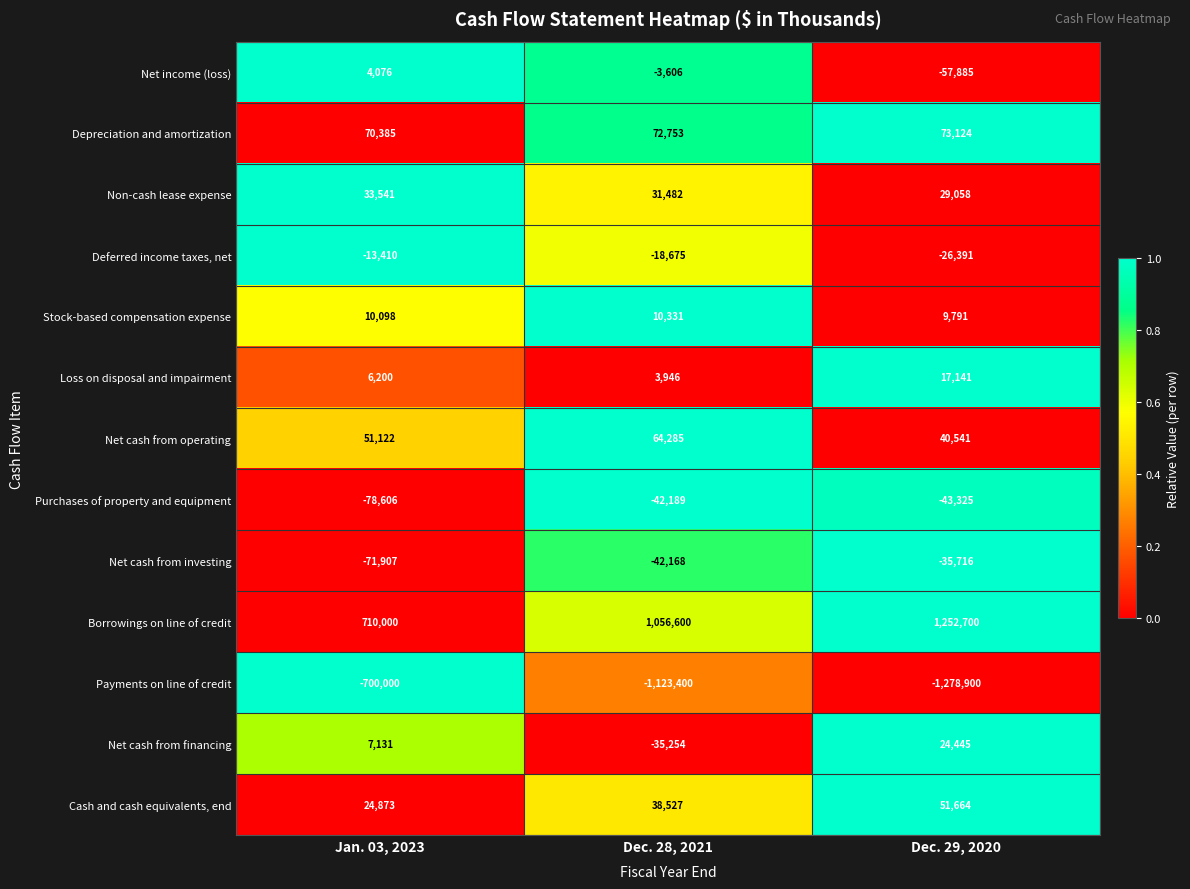

What value does the Non-cash lease expense series have at Dec. 29, 2020?

29058